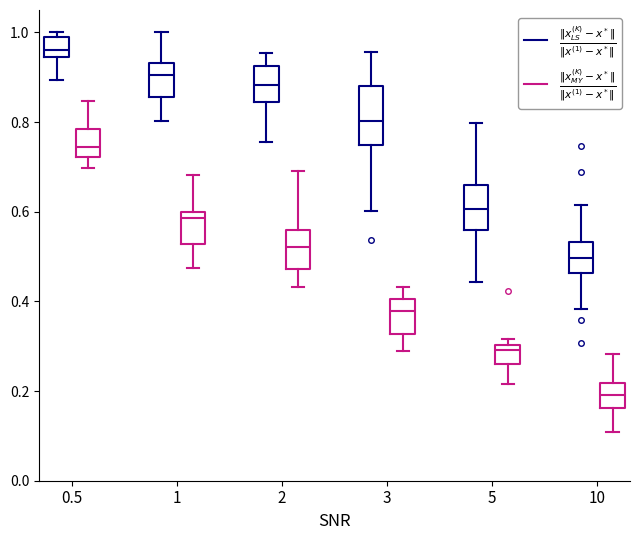

Reading left to right, read every box against the y-axis: the position of its median line, the range the box covers, and the ends of its whiskers. The values are not printed on the chart, so give them approximately, as read against the axis.

0.5 ($\frac{\|x_{LS}^{(K)} - x^*\|}{\|x^{(1)} - x^*\|}$): median 0.96, box 0.94 to 1.00, whiskers 0.90 to 1.00 (just above the box's upper edge)
0.5 ($\frac{\|x_{MY}^{(K)} - x^*\|}{\|x^{(1)} - x^*\|}$): median 0.74, box 0.72 to 0.78, whiskers 0.70 to 0.84
1 ($\frac{\|x_{LS}^{(K)} - x^*\|}{\|x^{(1)} - x^*\|}$): median 0.90, box 0.86 to 0.94, whiskers 0.80 to 1.00
1 ($\frac{\|x_{MY}^{(K)} - x^*\|}{\|x^{(1)} - x^*\|}$): median 0.58, box 0.52 to 0.60, whiskers 0.48 to 0.68
2 ($\frac{\|x_{LS}^{(K)} - x^*\|}{\|x^{(1)} - x^*\|}$): median 0.88, box 0.84 to 0.92, whiskers 0.76 to 0.96
2 ($\frac{\|x_{MY}^{(K)} - x^*\|}{\|x^{(1)} - x^*\|}$): median 0.52, box 0.48 to 0.56, whiskers 0.44 to 0.70
3 ($\frac{\|x_{LS}^{(K)} - x^*\|}{\|x^{(1)} - x^*\|}$): median 0.80, box 0.74 to 0.88, whiskers 0.60 to 0.96
3 ($\frac{\|x_{MY}^{(K)} - x^*\|}{\|x^{(1)} - x^*\|}$): median 0.38, box 0.32 to 0.40, whiskers 0.28 to 0.44
5 ($\frac{\|x_{LS}^{(K)} - x^*\|}{\|x^{(1)} - x^*\|}$): median 0.60, box 0.56 to 0.66, whiskers 0.44 to 0.80
5 ($\frac{\|x_{MY}^{(K)} - x^*\|}{\|x^{(1)} - x^*\|}$): median 0.30 (just below the box's upper edge), box 0.26 to 0.30, whiskers 0.22 to 0.32
10 ($\frac{\|x_{LS}^{(K)} - x^*\|}{\|x^{(1)} - x^*\|}$): median 0.50, box 0.46 to 0.54, whiskers 0.38 to 0.62
10 ($\frac{\|x_{MY}^{(K)} - x^*\|}{\|x^{(1)} - x^*\|}$): median 0.20, box 0.16 to 0.22, whiskers 0.10 to 0.28